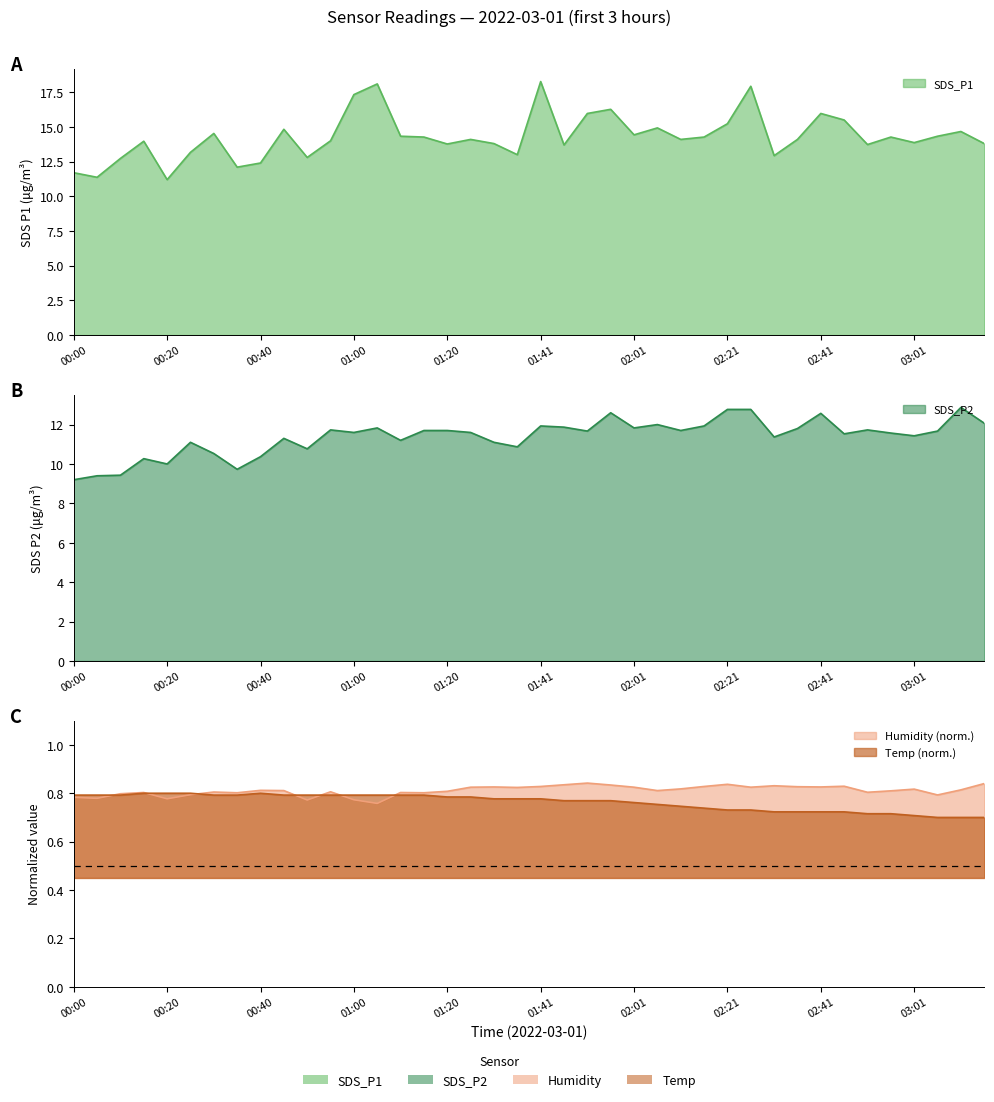

What is the minimum value shown in the chart?

0.7